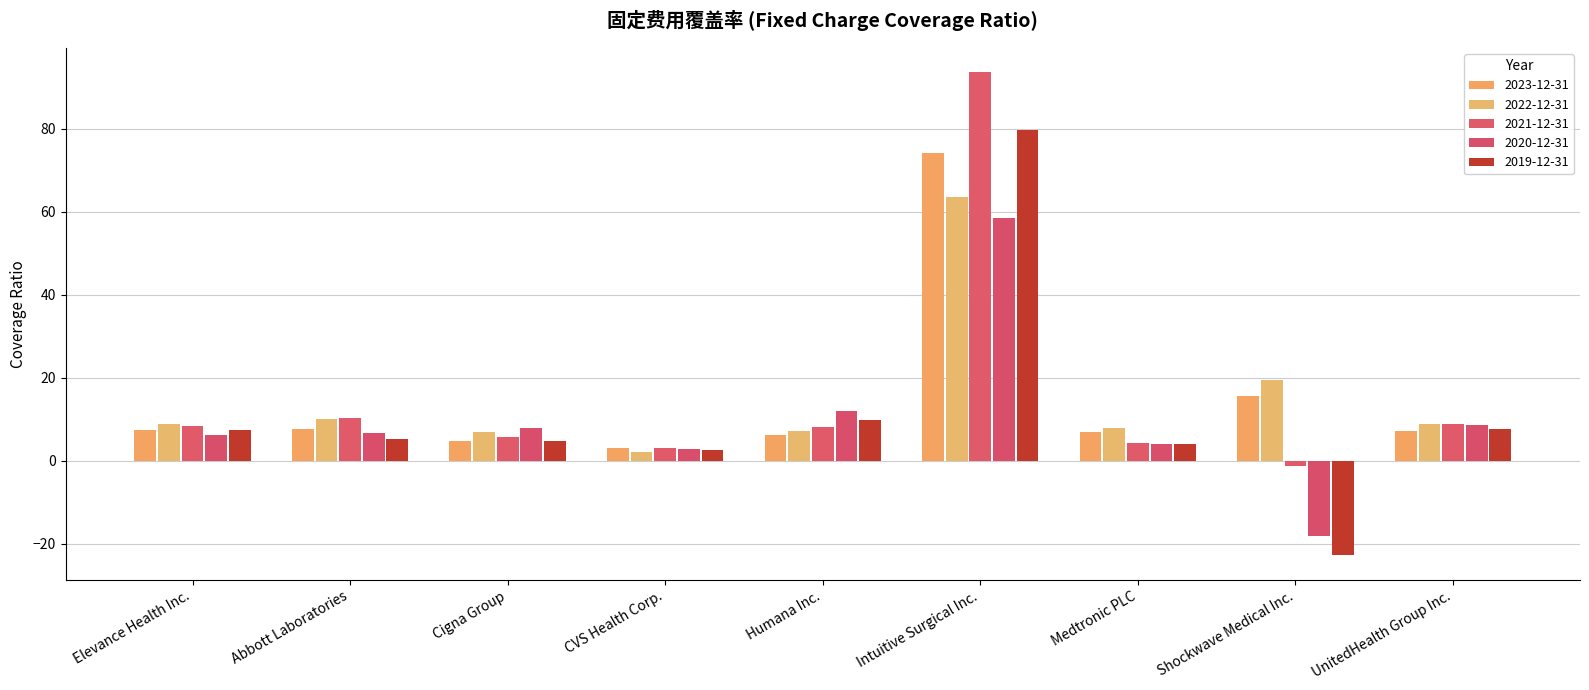

What is the label of the 2nd bar from the right?

Shockwave Medical Inc.